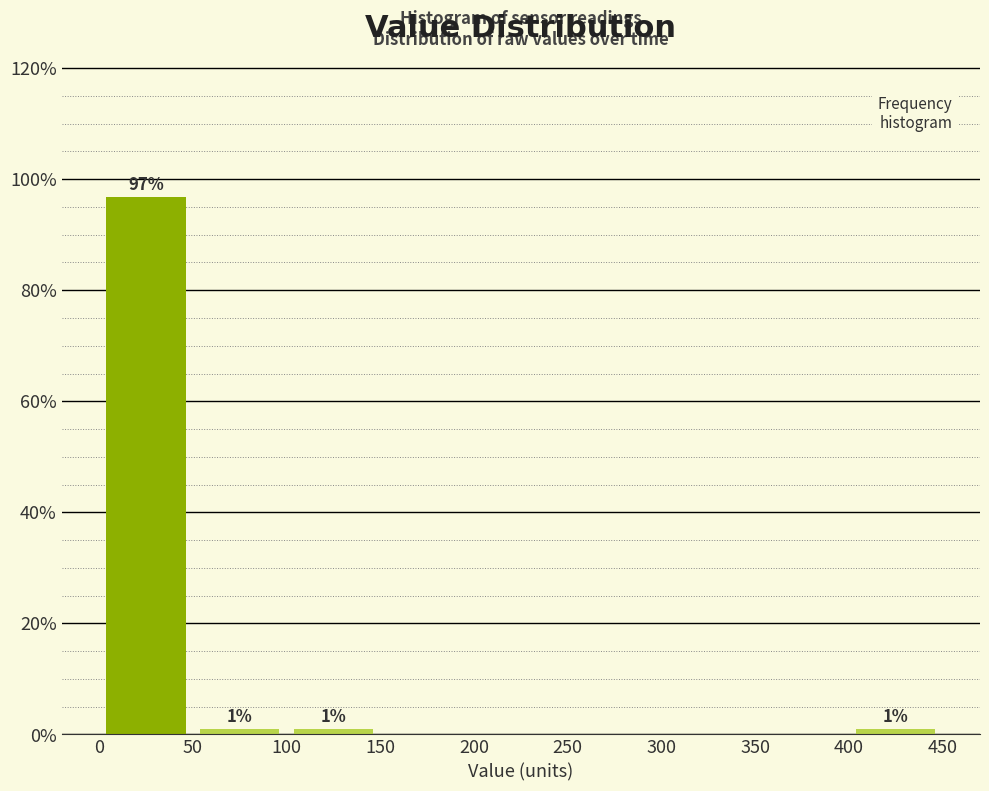

Over which range of the x-axis is the bar tallest?

0 to 50